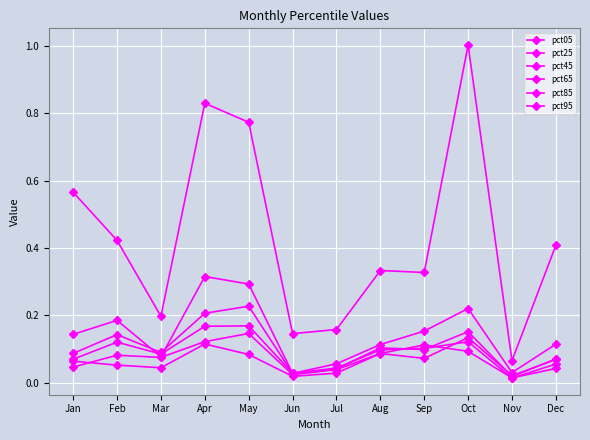

Which category has the highest value across all series?

Oct